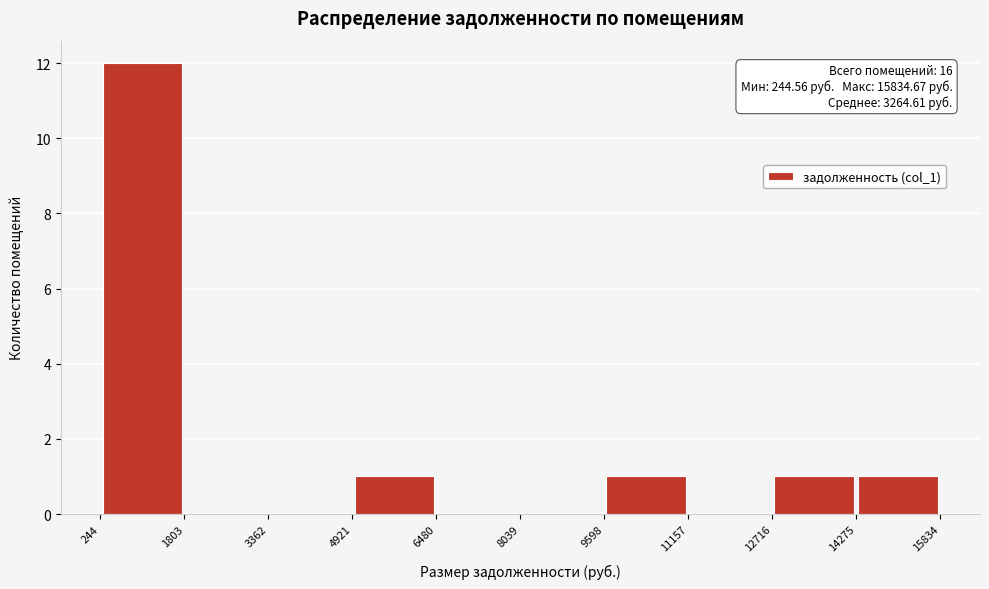

Which range on the x-axis has the tallest bar?

244 to 1803